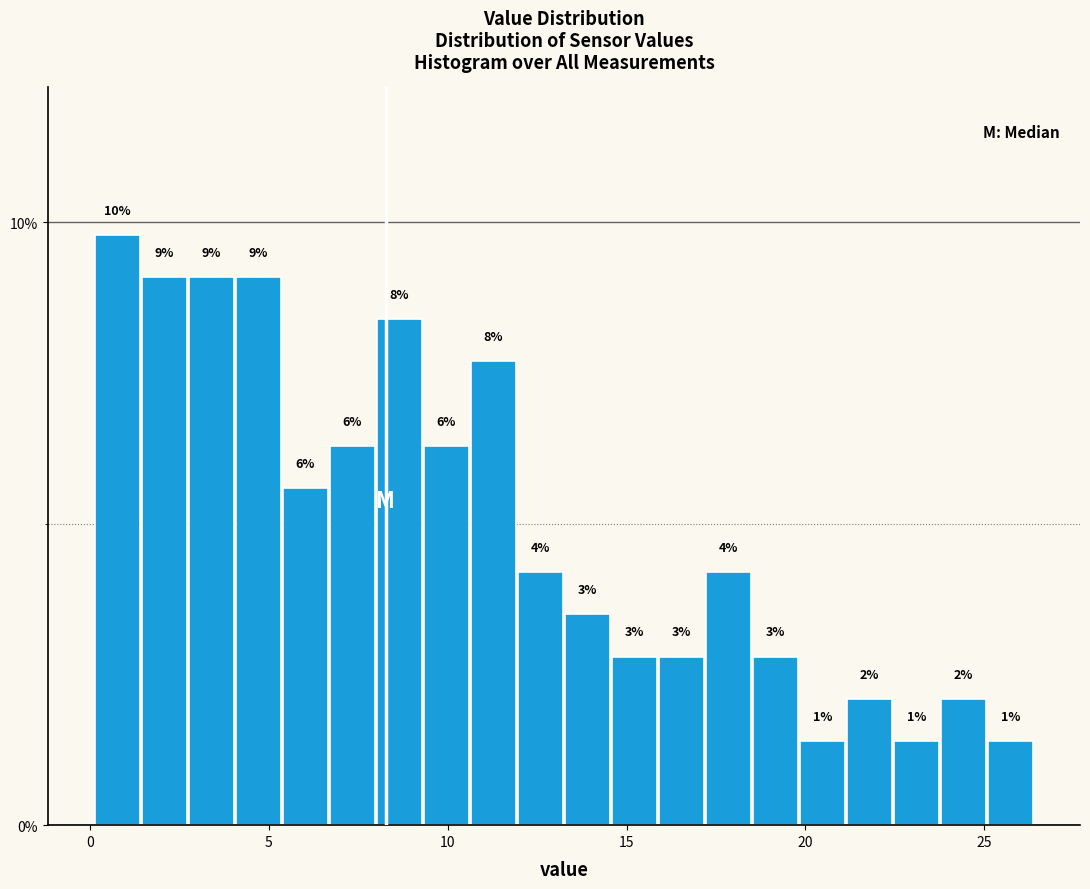

Around what value on the x-axis is the tallest bar? Give the approximate position of its centre, as read against the axis.

1.0